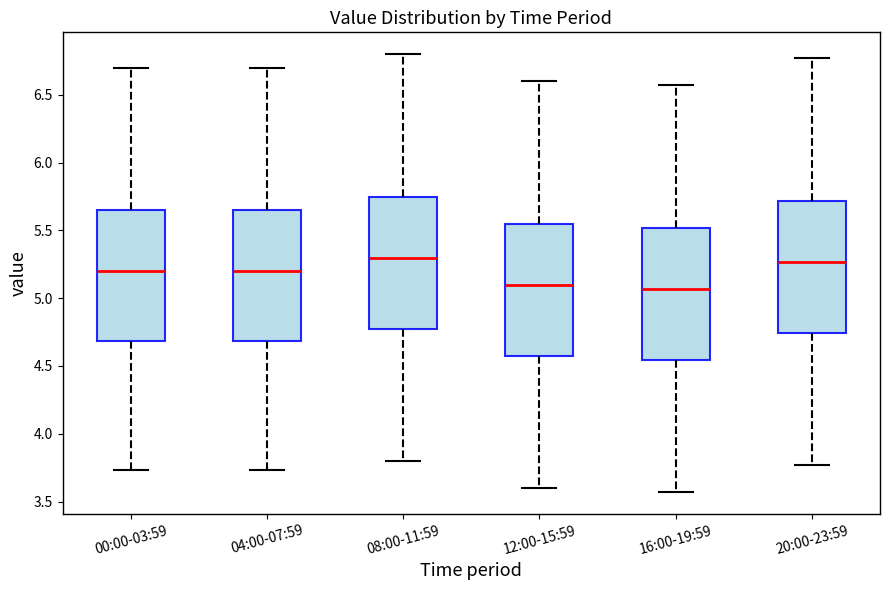

Reading left to right, read every box against the y-axis: the position of its median line, the range the box covers, and the ends of its whiskers. The values are not printed on the chart, so give them approximately, as read against the axis.

00:00-03:59: median 5.20, box 4.70 to 5.65, whiskers 3.75 to 6.70
04:00-07:59: median 5.20, box 4.70 to 5.65, whiskers 3.75 to 6.70
08:00-11:59: median 5.30, box 4.80 to 5.75, whiskers 3.80 to 6.80
12:00-15:59: median 5.10, box 4.60 to 5.55, whiskers 3.60 to 6.60
16:00-19:59: median 5.05, box 4.55 to 5.50, whiskers 3.55 to 6.55
20:00-23:59: median 5.25, box 4.75 to 5.70, whiskers 3.75 to 6.75